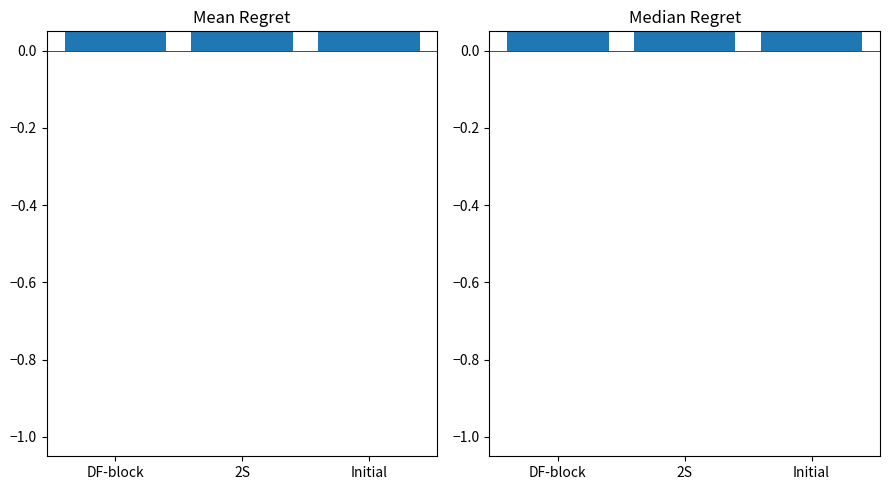

What is the label of the 2nd bar from the left?

2S